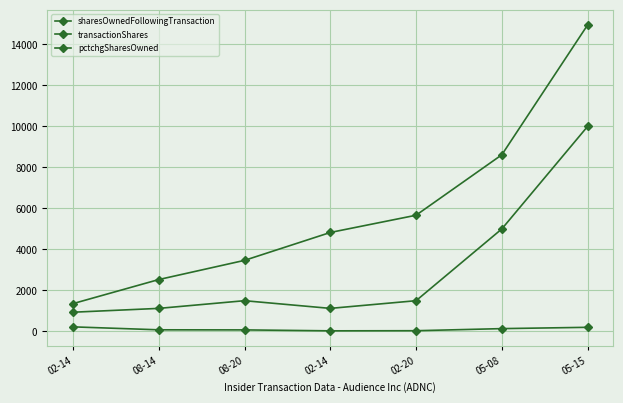

What is the greatest value displayed?

14948